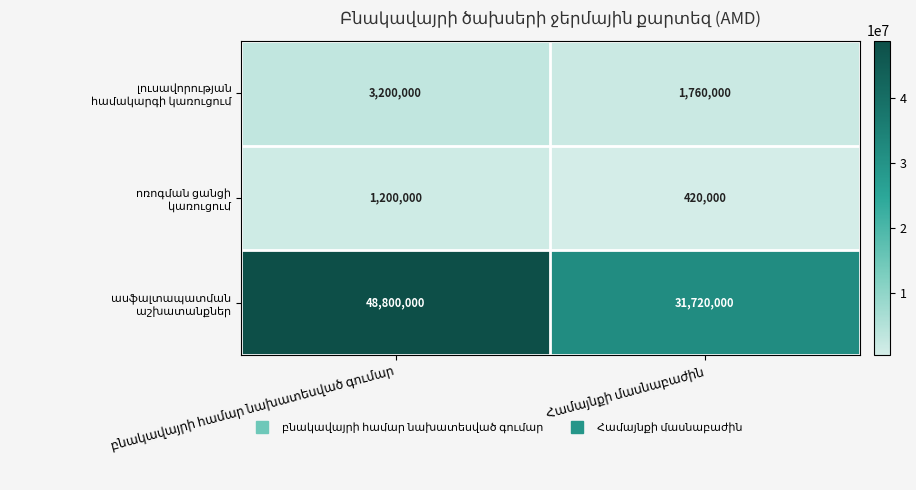

Is it true that ոռոգման ցանցի կառուցում equals 2147308 at բնակավայրի համար նախատեսված գումար?

False